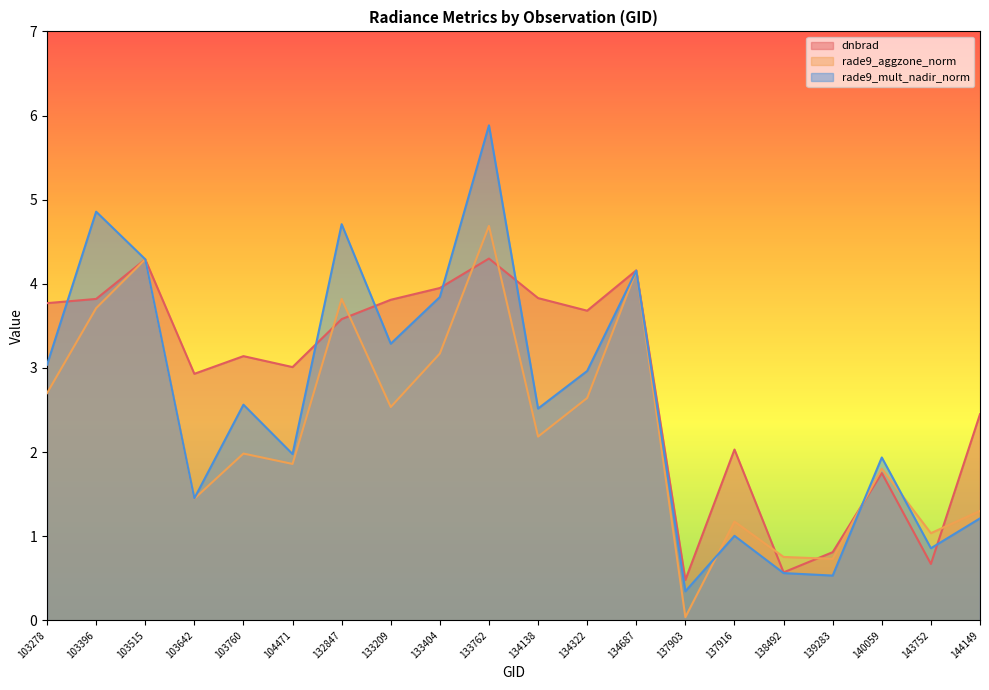

At which label does rade9_mult_nadir_norm reach its minimum?

137903